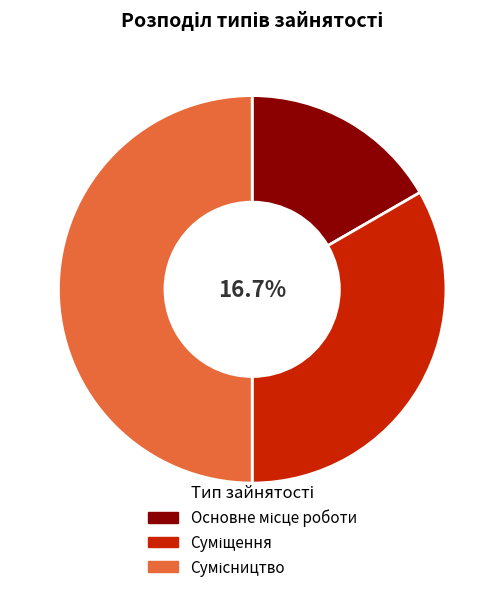

Does Суміщення account for over 50% of the chart?

No